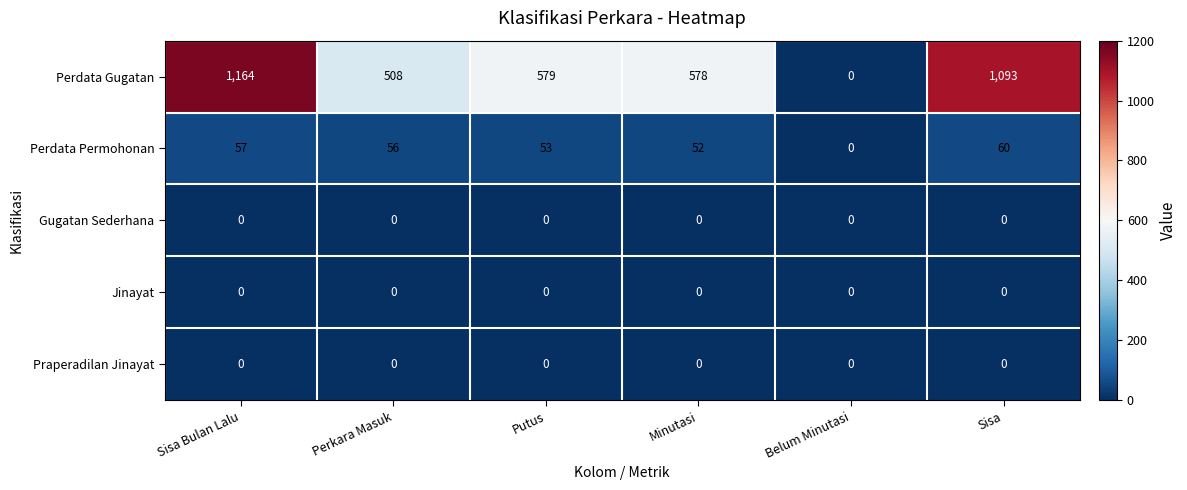

The Perdata Permohonan series shows 21 at Perkara Masuk. True or false?

False